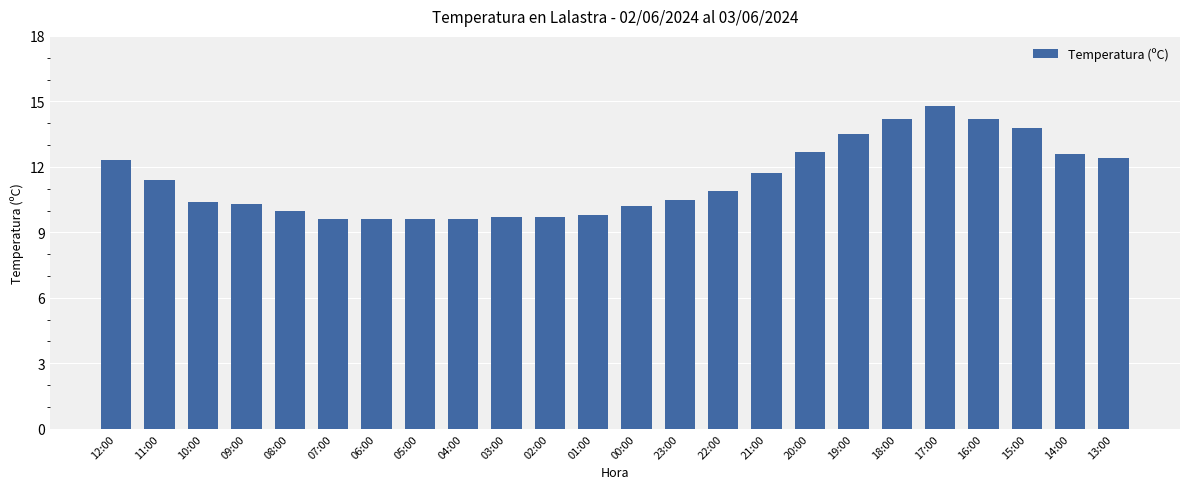

Count the number of data series in this chart.

1